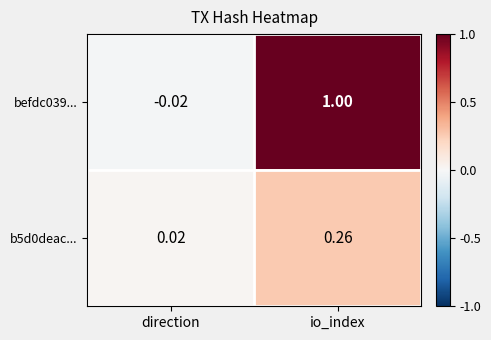

Which series changed the most between direction and io_index?

befdc039...